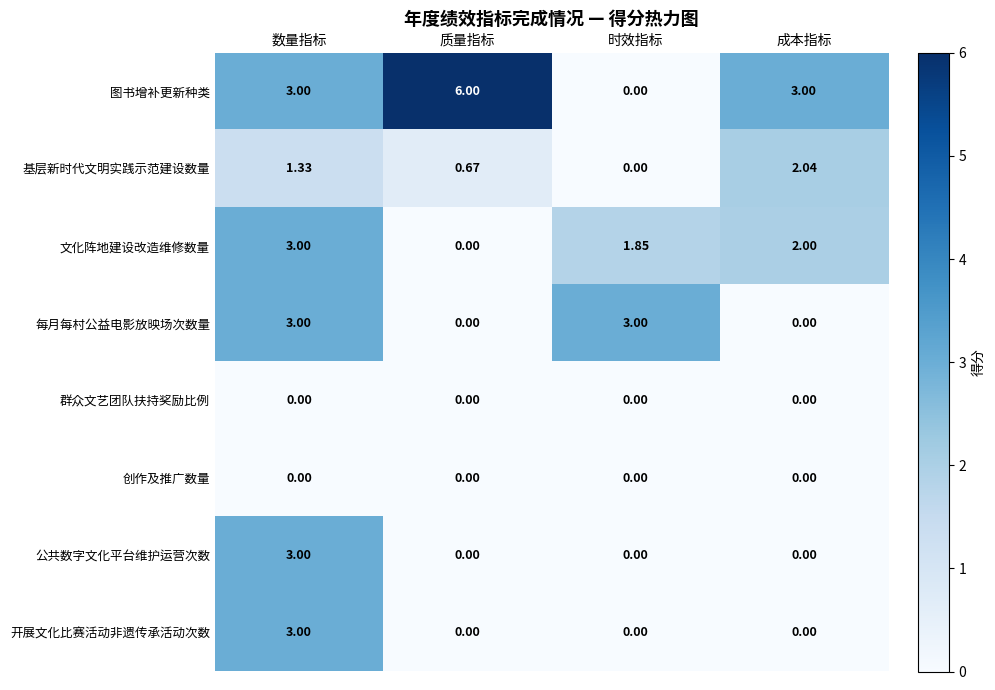

At which label does 基层新时代文明实践示范建设数量 reach its minimum?

时效指标